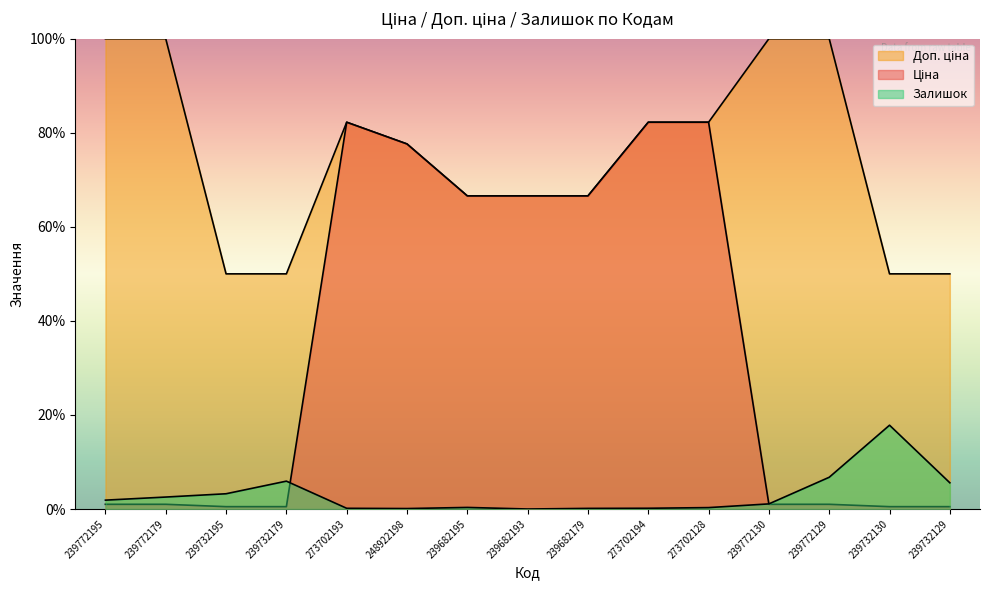

What is the sum of all Доп. ціна values?

1124.1